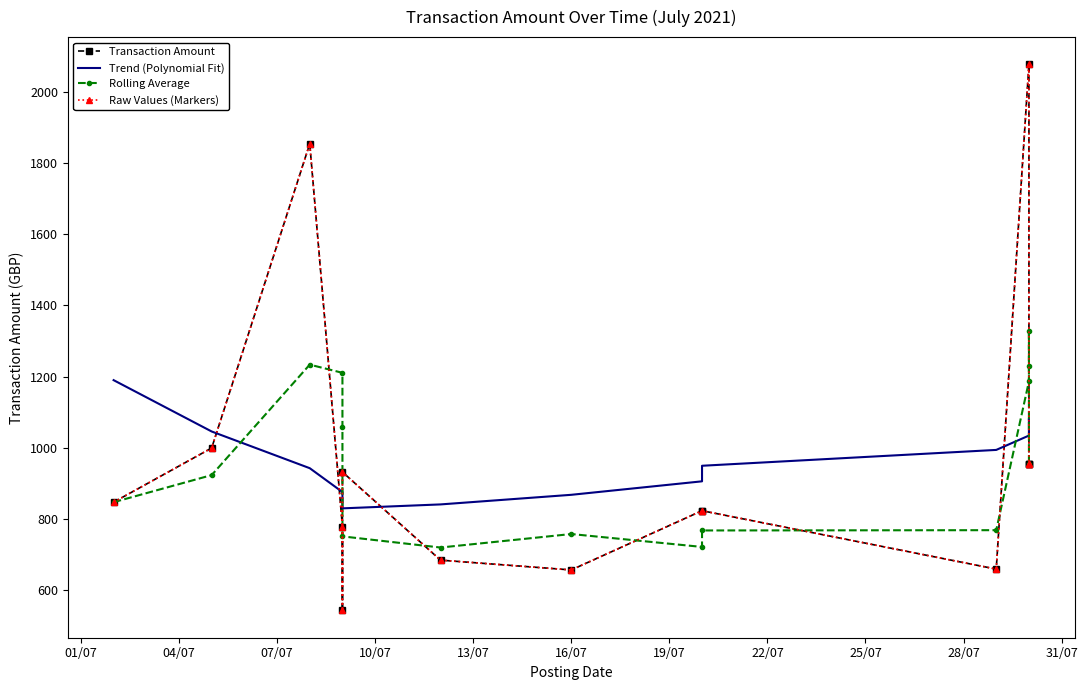

The Raw Values (Markers) series shows 776.9 at 10/07. True or false?

True